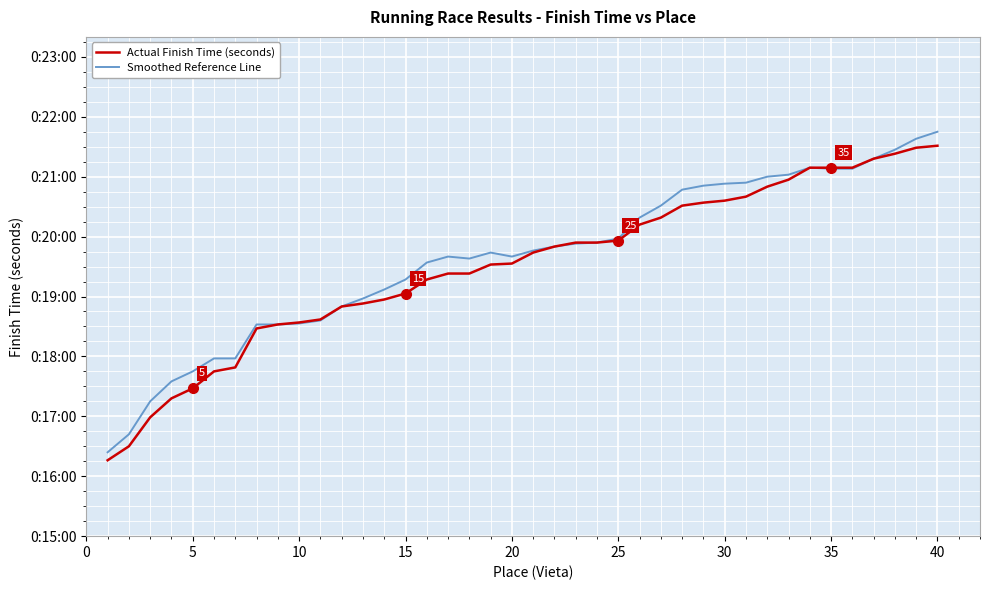

True or false: Actual Finish Time (seconds) has more than 1 interior local peaks.

False